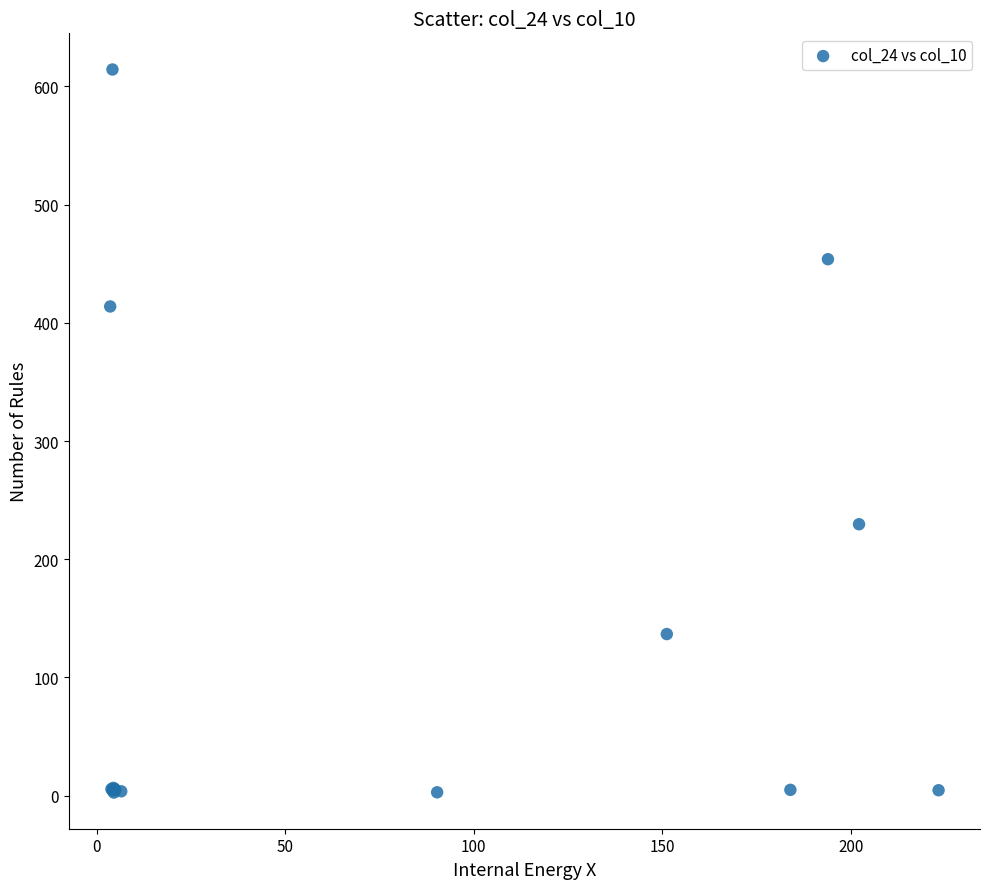

What Y value in the scatter plot is closest to 308?

229.6